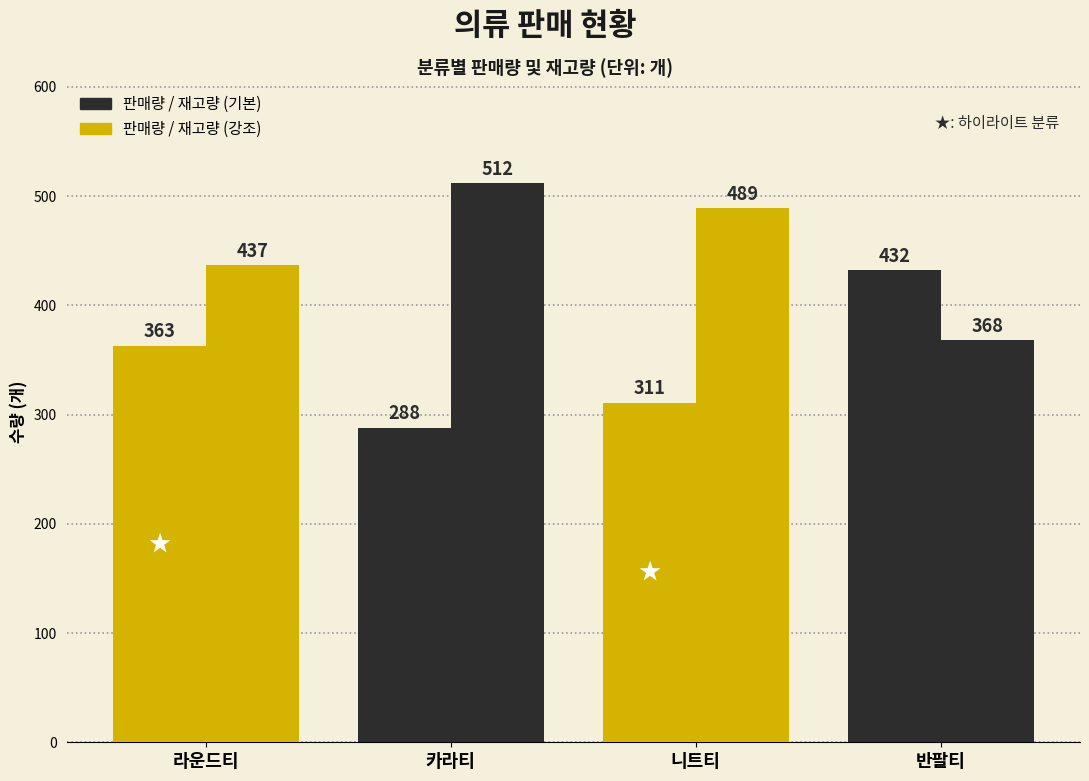

How many groups of bars are there?

4